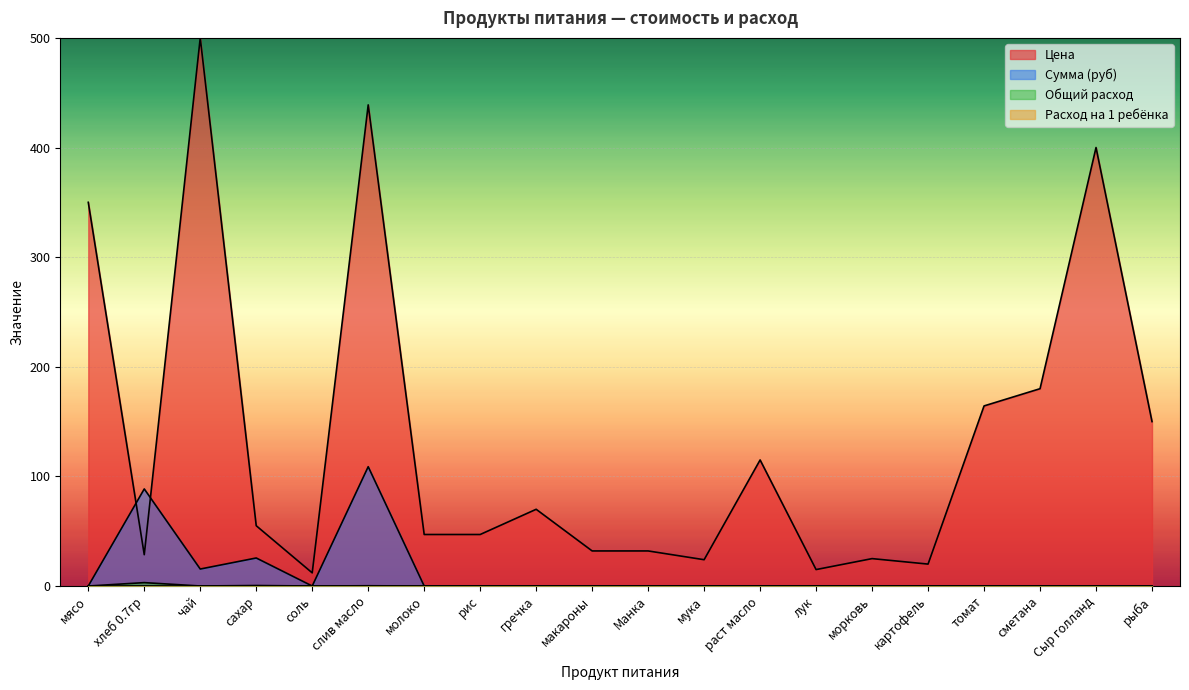

The value of Общий расход at мясо is 0.0. True or false?

True